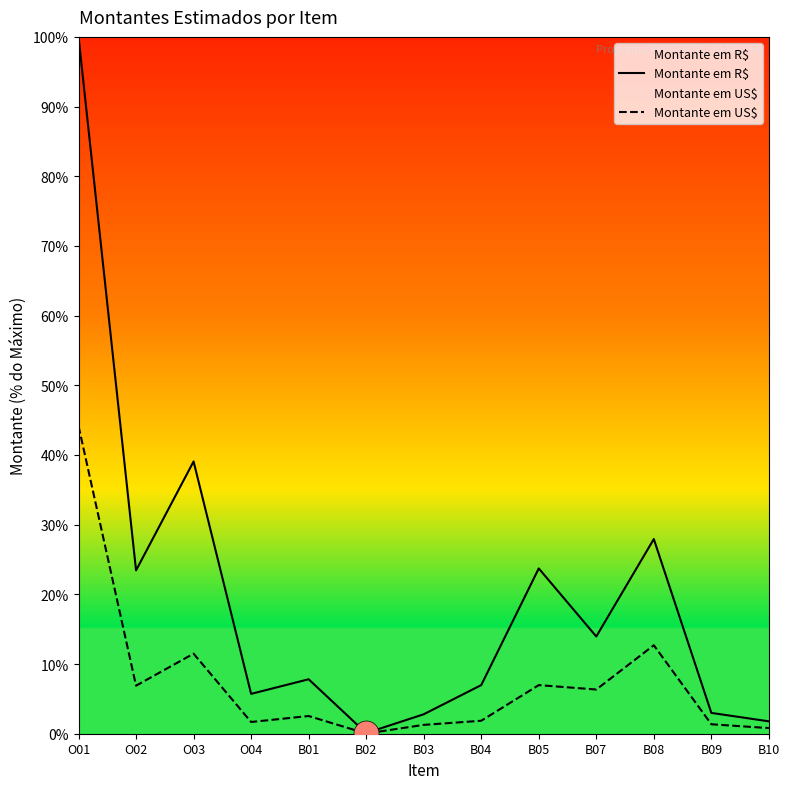

What is the value of the Montante em US$ point at the 2nd from the left?

6.9